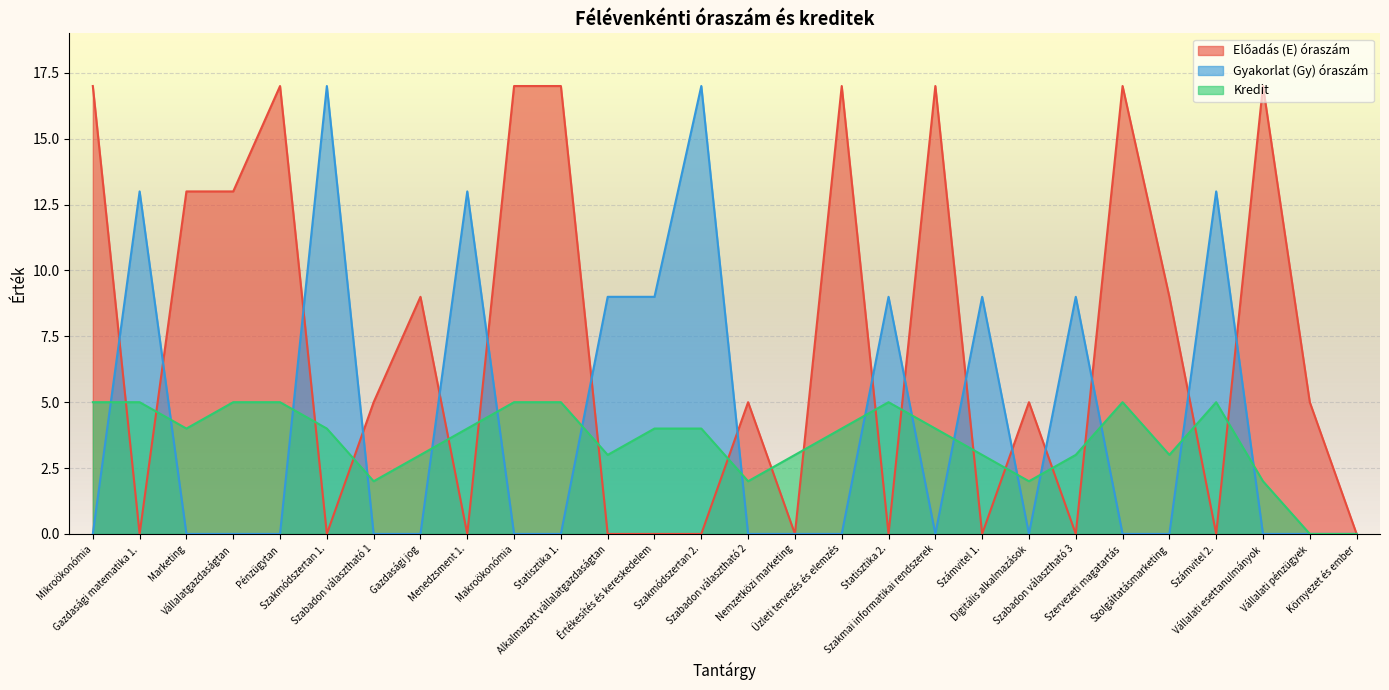

Between Szabadon választható 3 and Környezet és ember, which is larger?

Szabadon választható 3